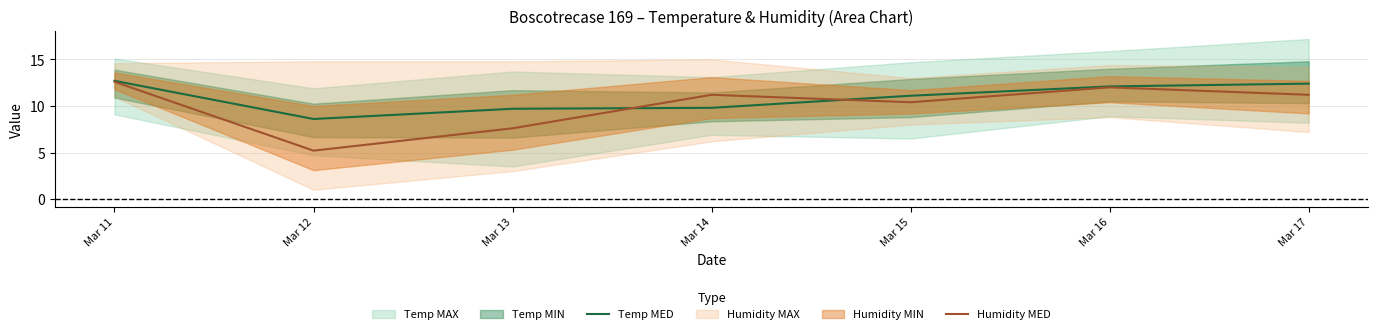

At which label does Humidity MED first exceed 11?

Mar 11